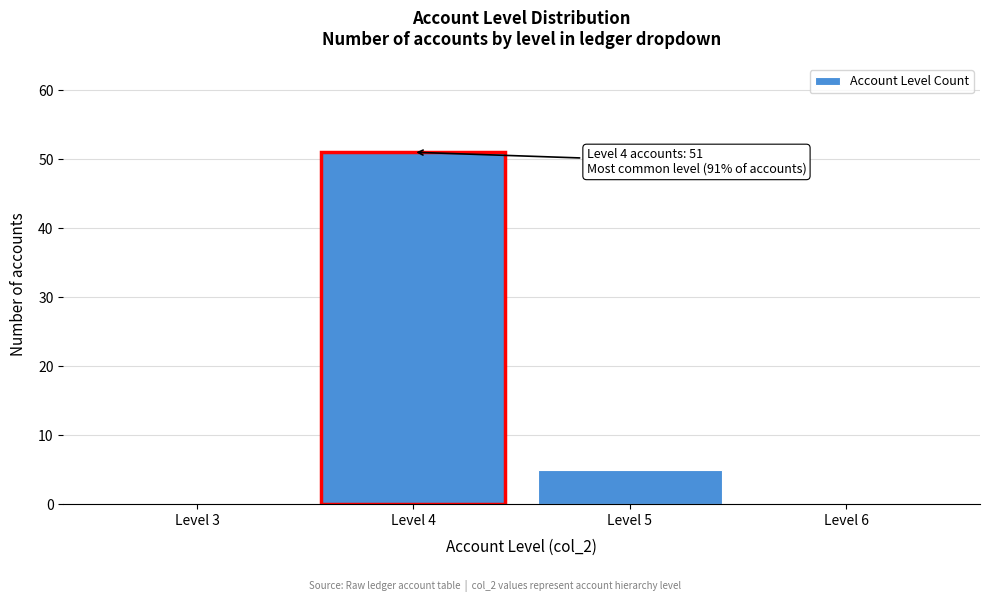

Which range on the x-axis has the tallest bar?

3.5 to 4.5